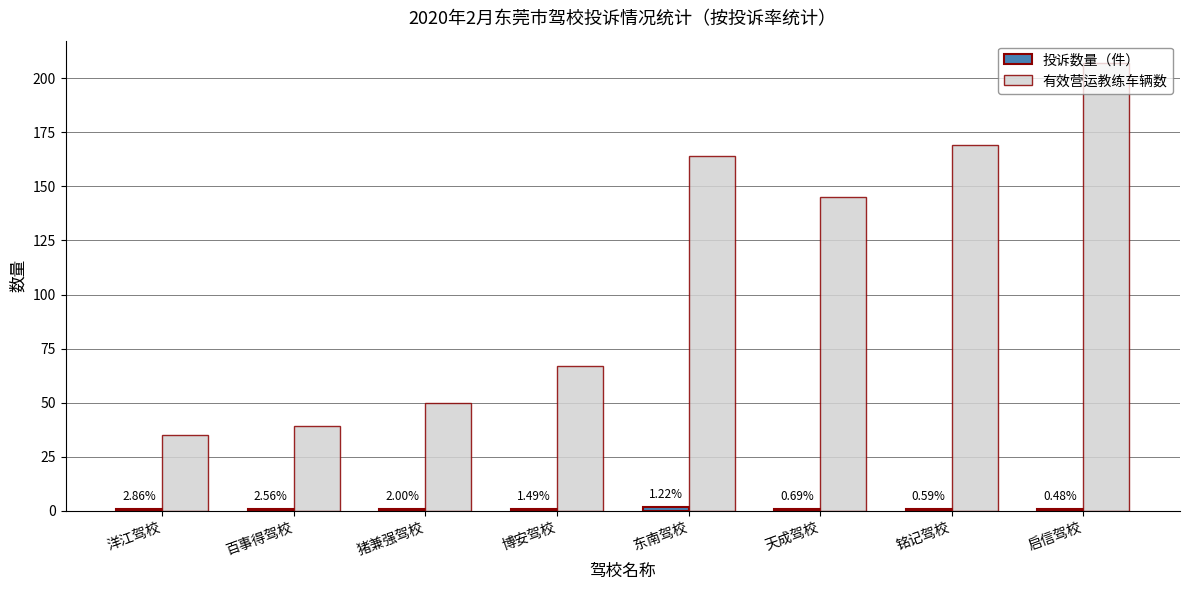

Which series has the largest total across all categories?

有效营运教练车辆数